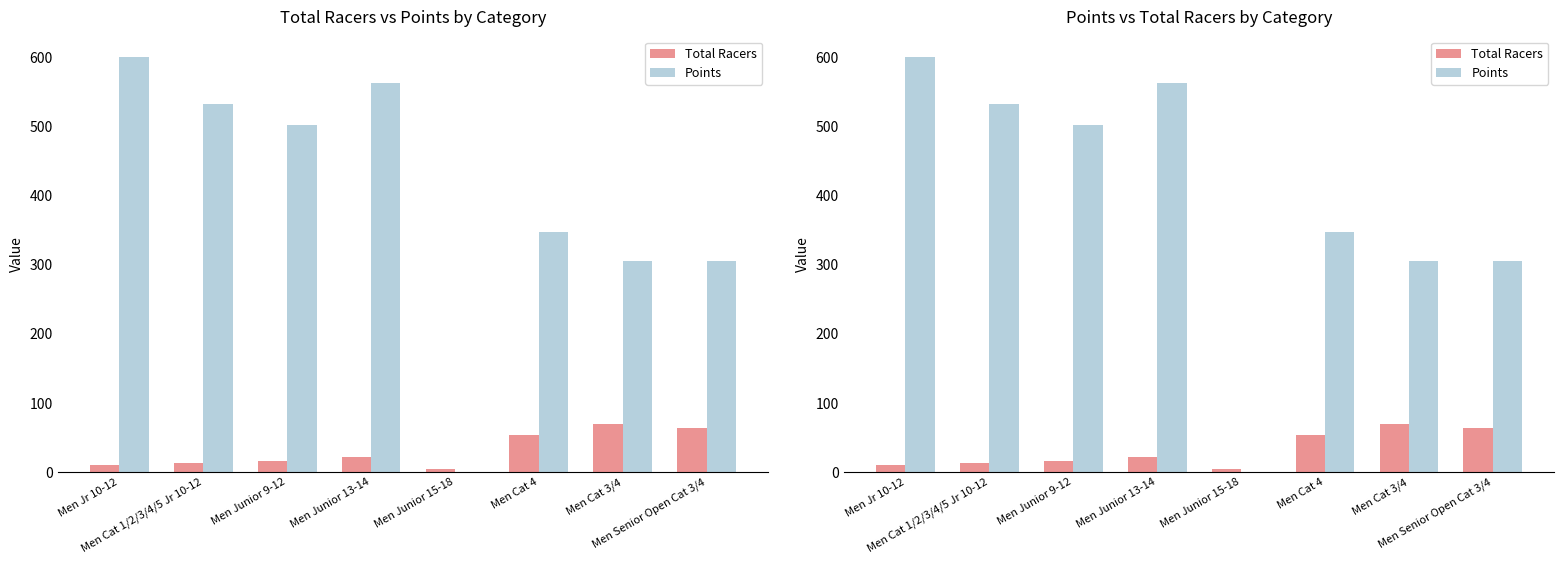

What position from the left is Men Cat 4?

6